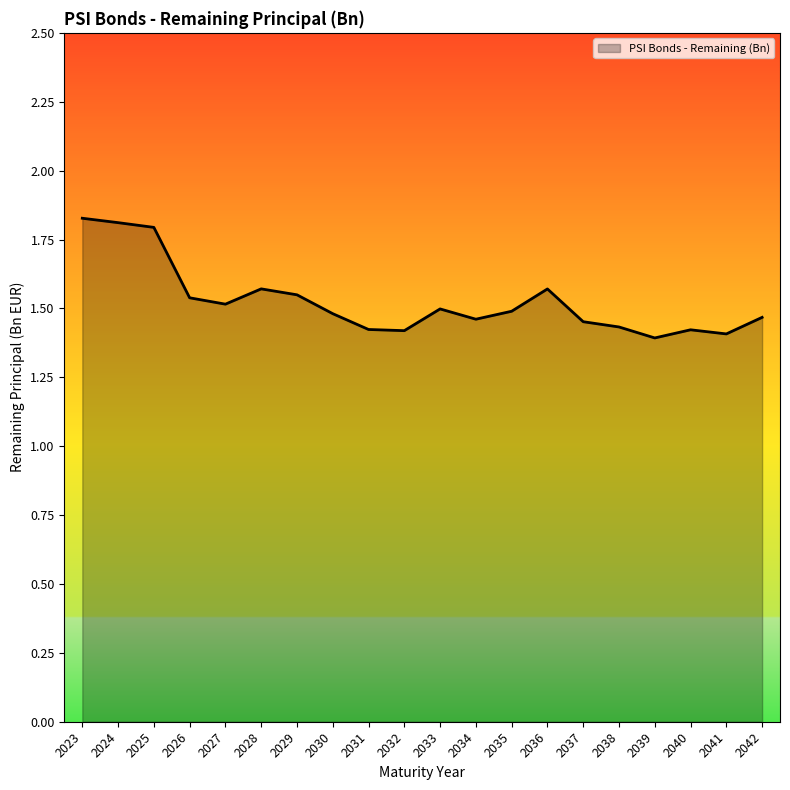

What is the difference between the maximum and minimum values?

0.4